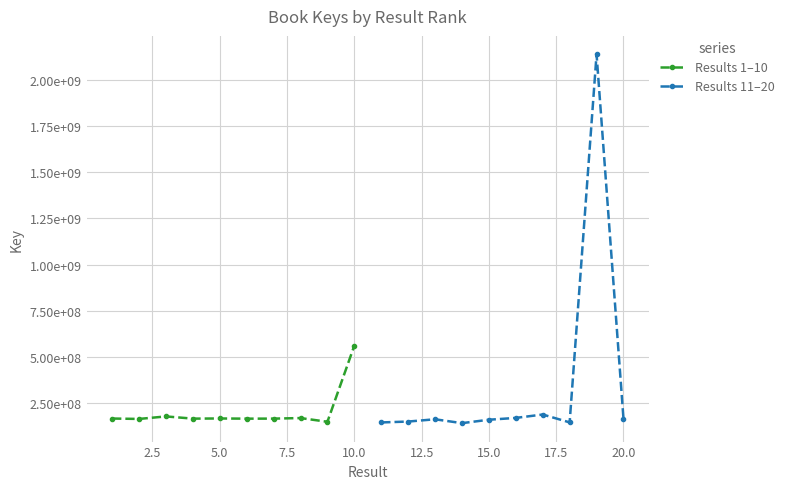

Between 20.0 and 12.5, which is larger?

12.5